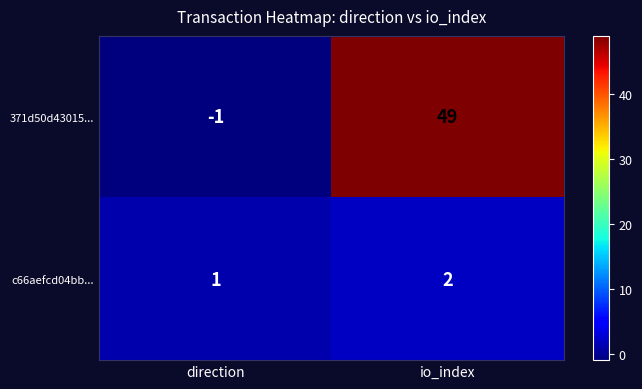

At which category is the sum across all series the highest?

io_index